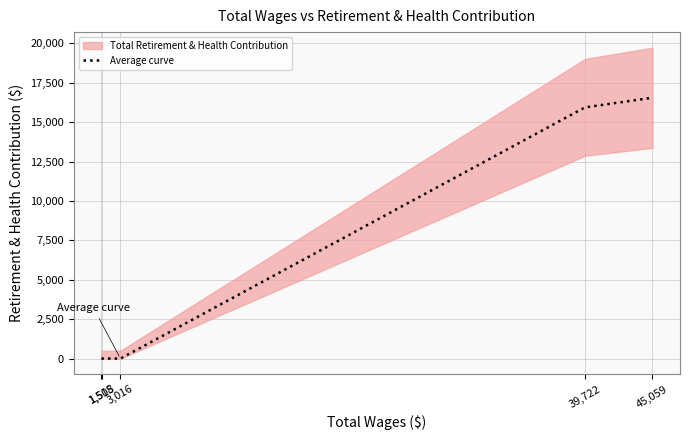

What is the label of the 2nd point from the left?

1,518